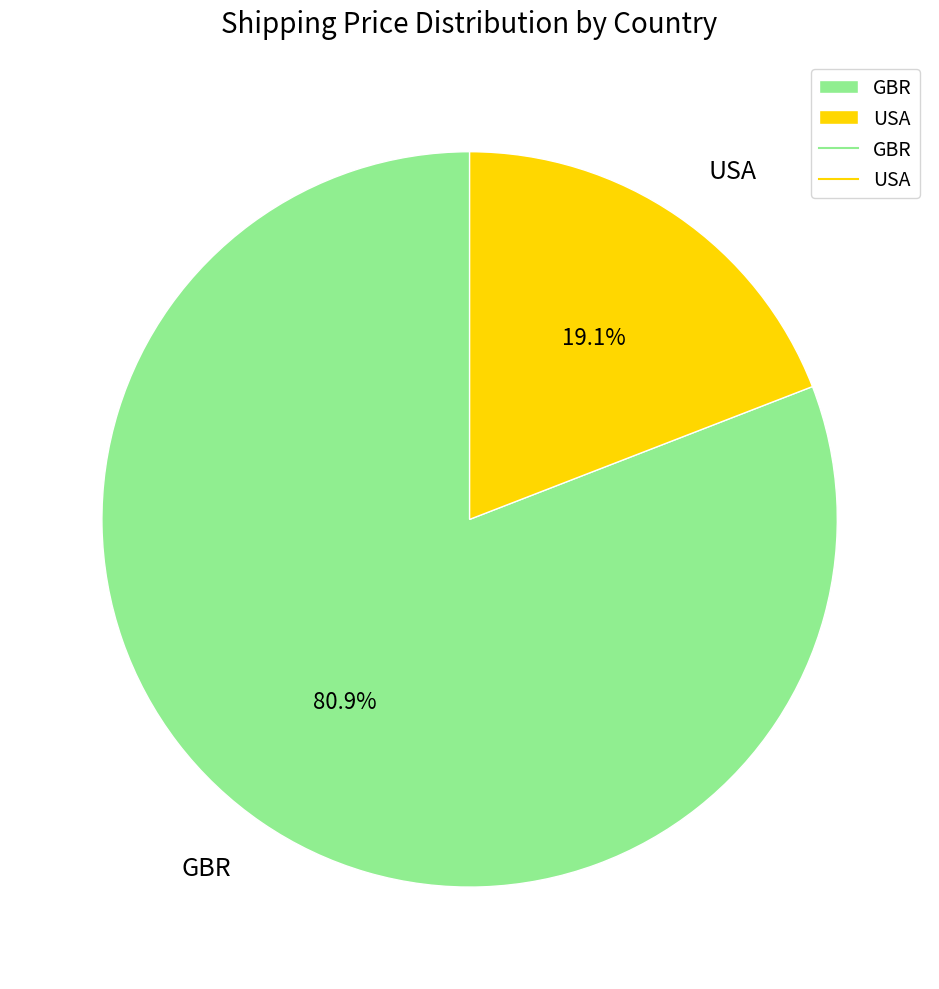

Which has a higher value, GBR or USA?

GBR